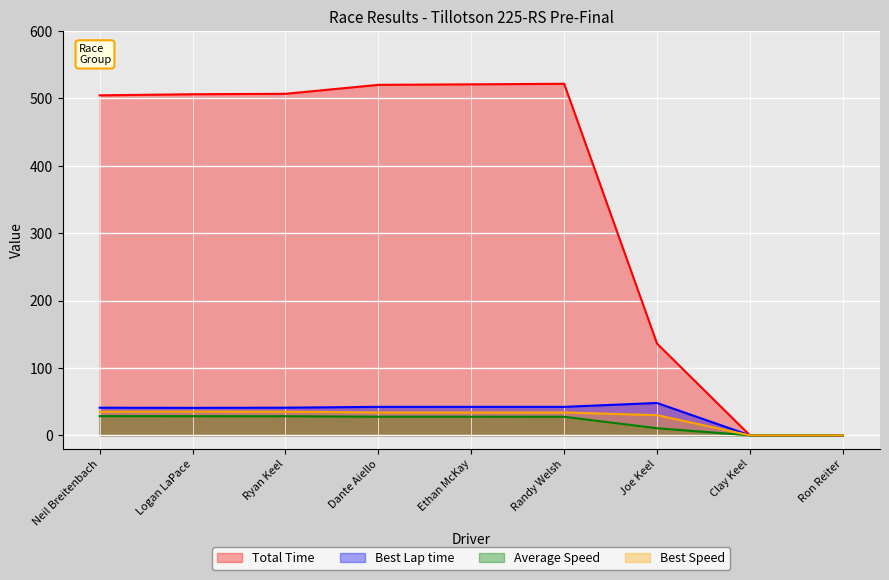

List the series in order of their peak value, lowest first.

Average Speed, Best Speed, Best Lap time, Total Time